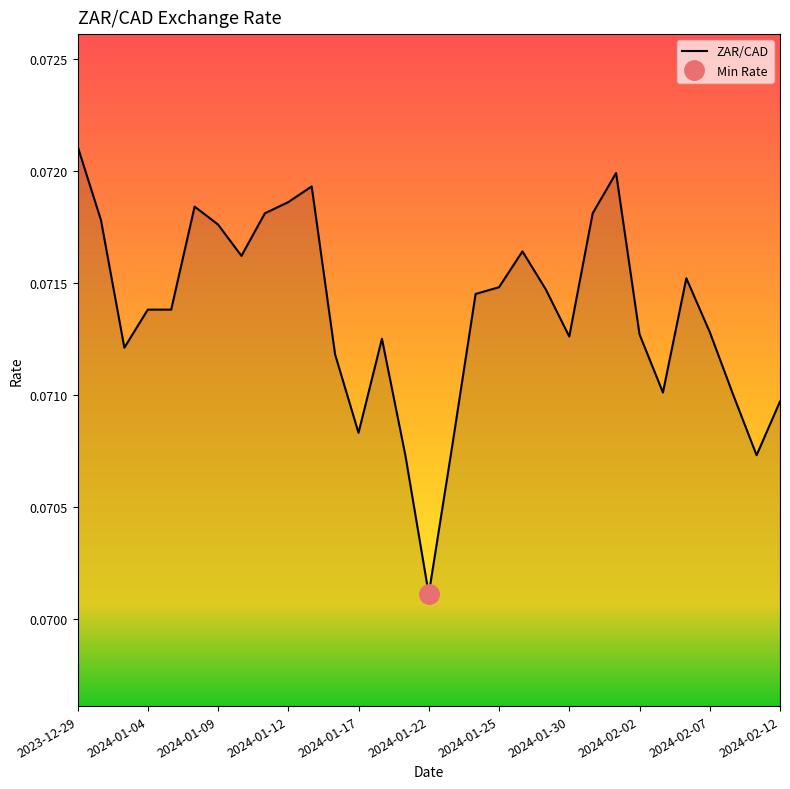

Which label corresponds to the largest value in the chart?

2023-12-29